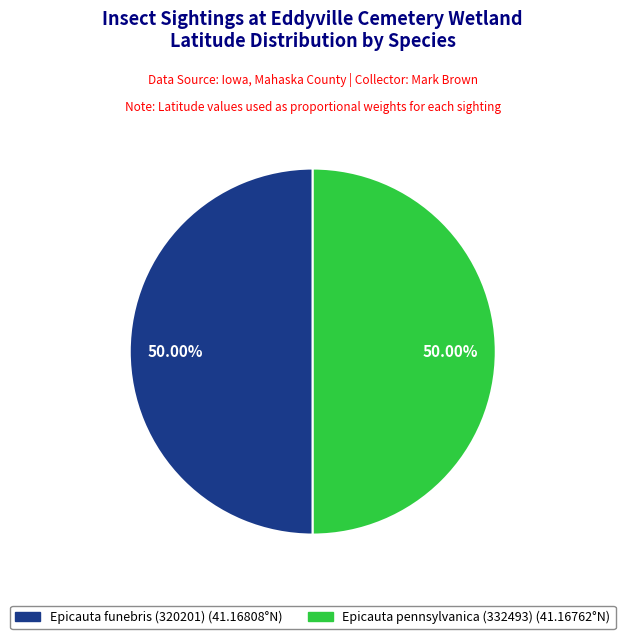

How many segments does this pie chart have?

2